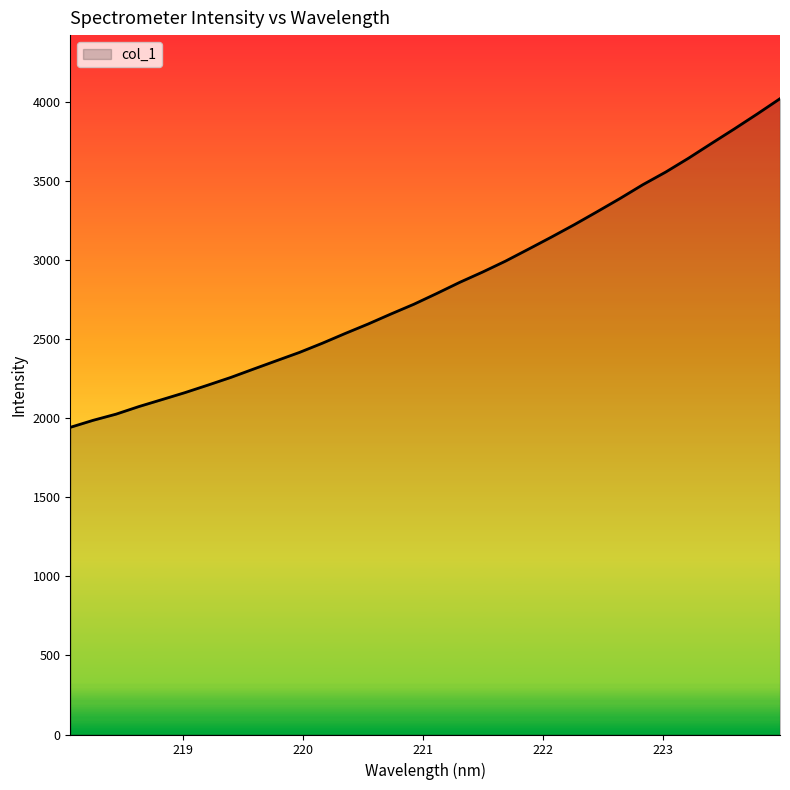

What is the greatest value displayed?

4017.8